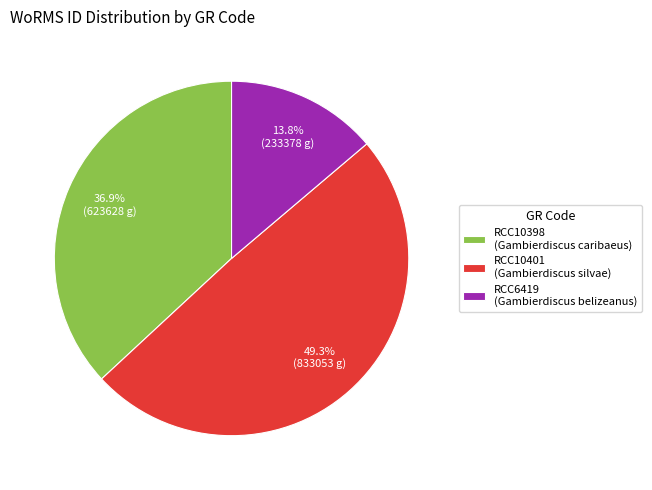

Is it true that RCC10401 is 44% of the pie?

False